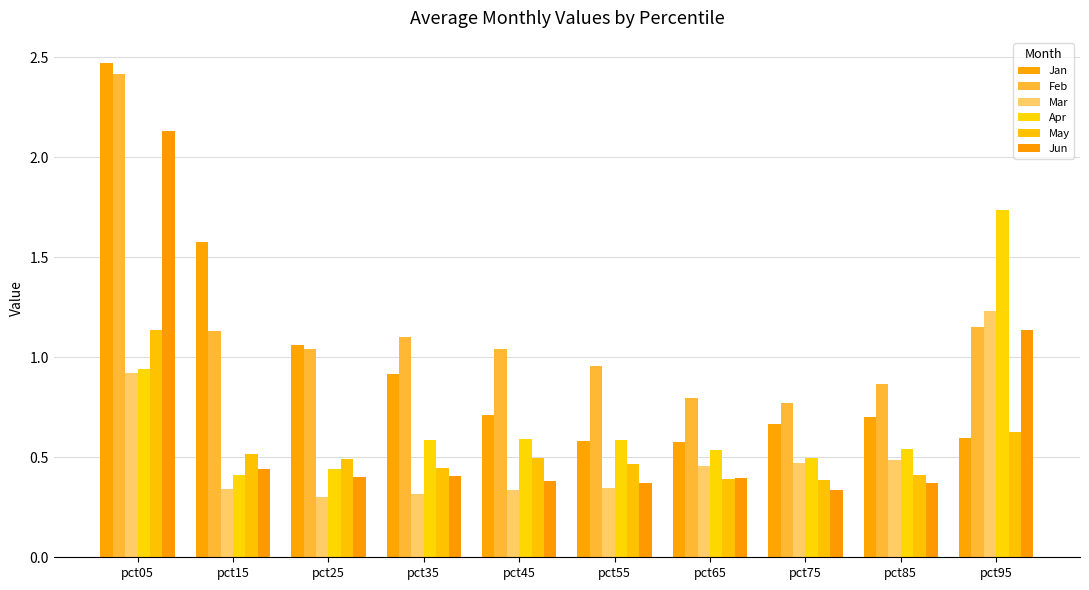

Does the chart contain any negative values?

No